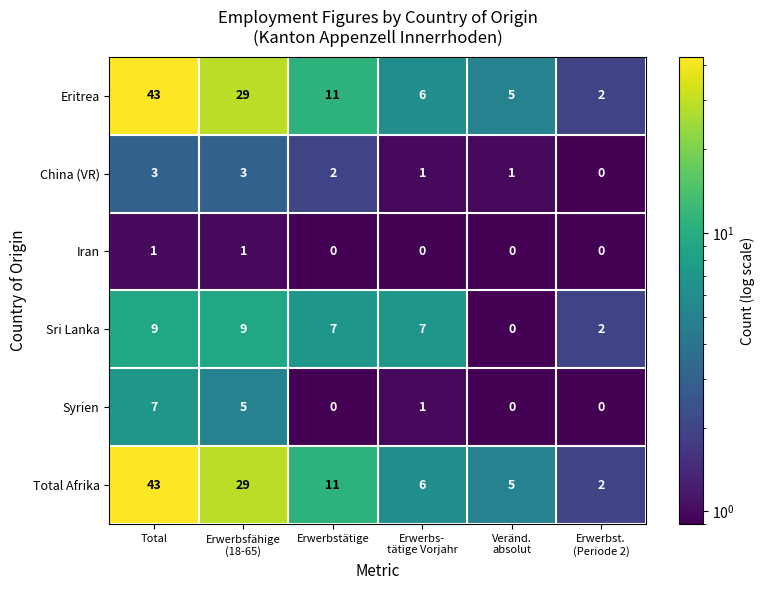

The value of Eritrea at Total is 43. True or false?

True